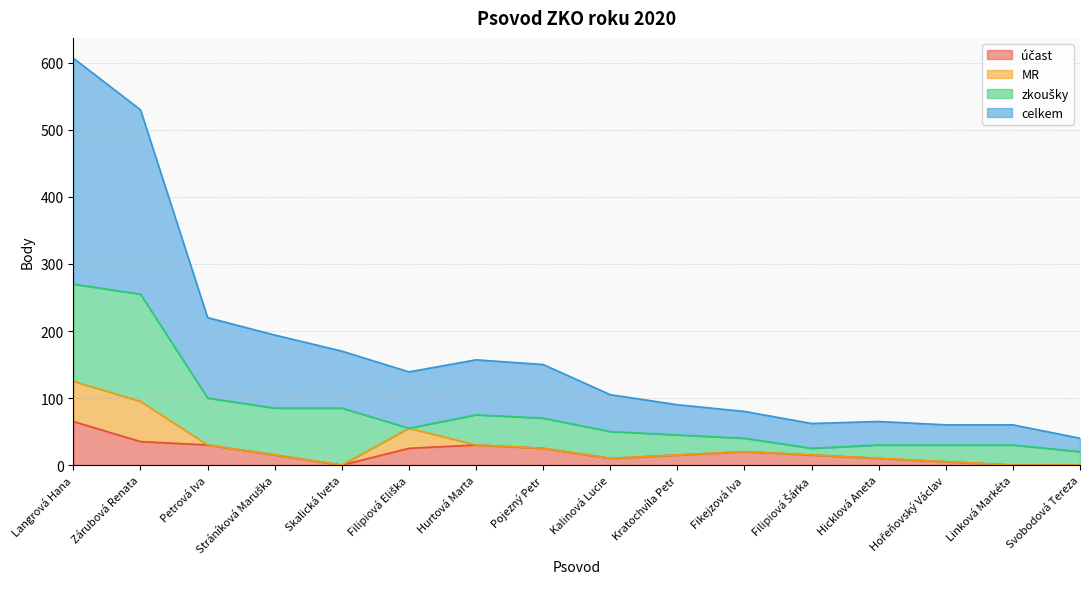

At which category is the sum across all series the highest?

Langrová Hana